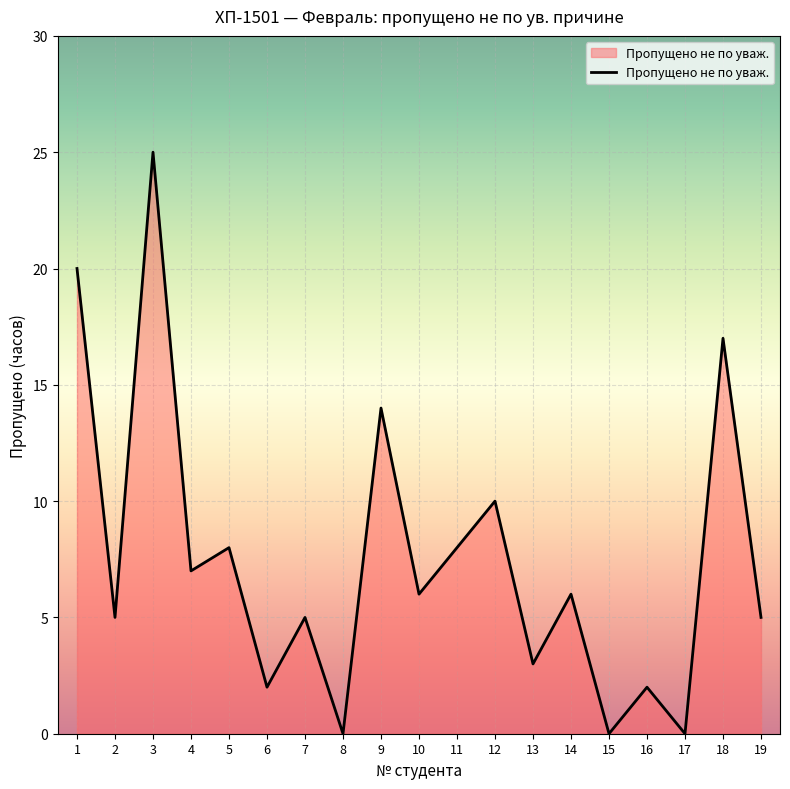

The value at 4 is 10. True or false?

False